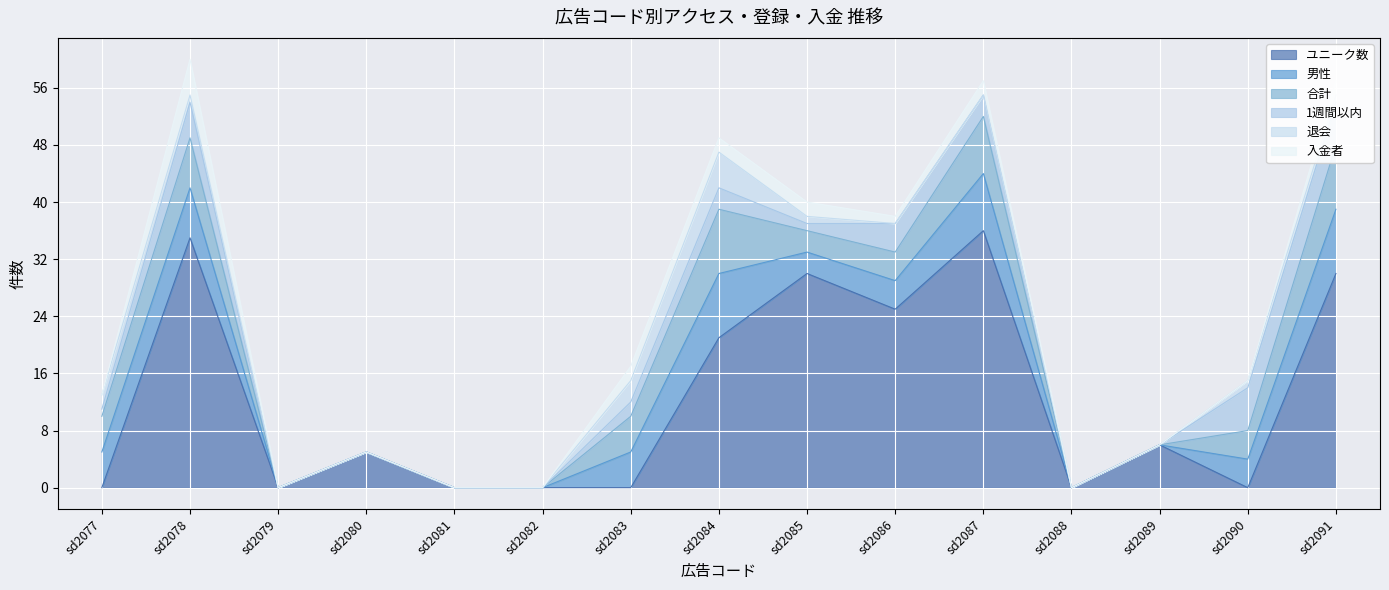

True or false: ユニーク数 has more than 2 interior local peaks.

True